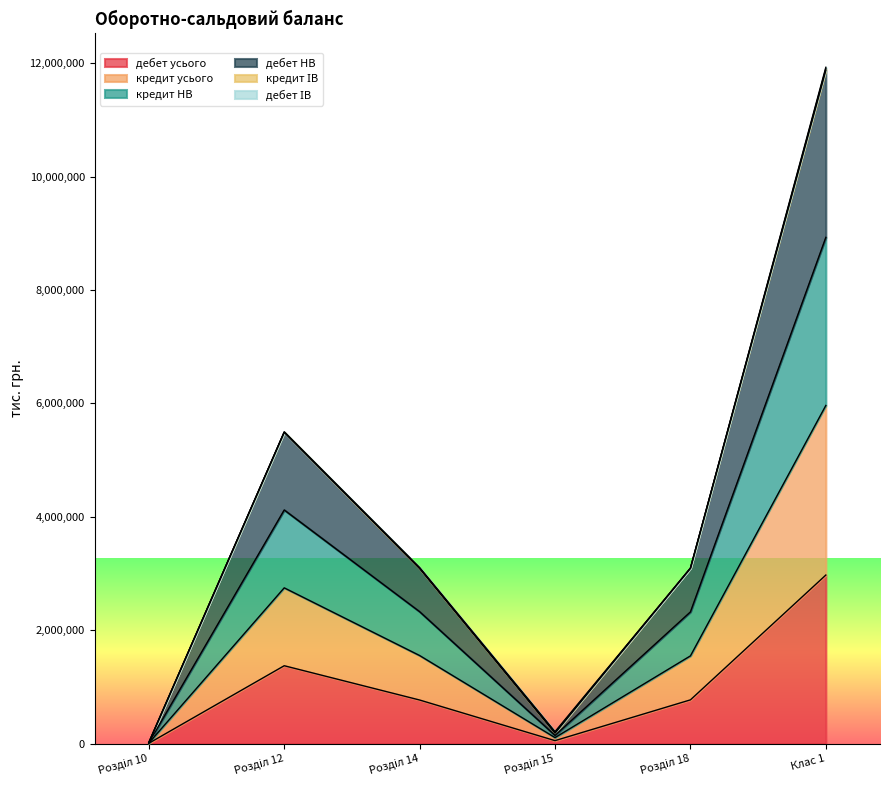

Is the value of дебет НВ at Розділ 10 greater than the value of дебет усього at Розділ 18?

No